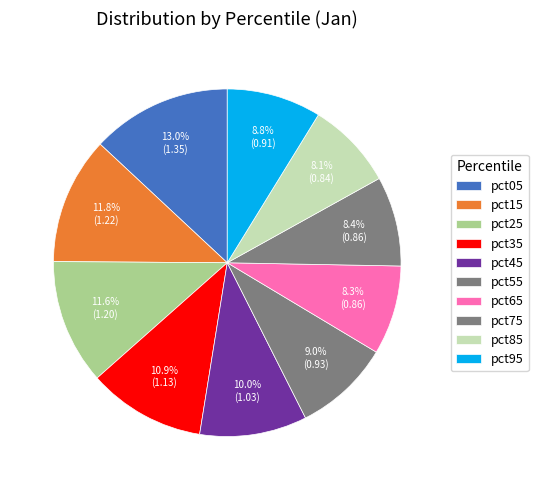

To the nearest percent, what is the difference between the largest and smallest slice percentages?

5%